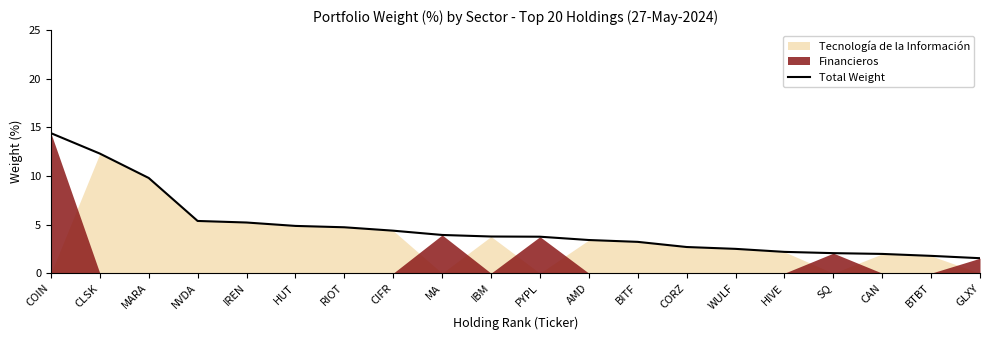

What is the label of the 14th point from the left?

CORZ